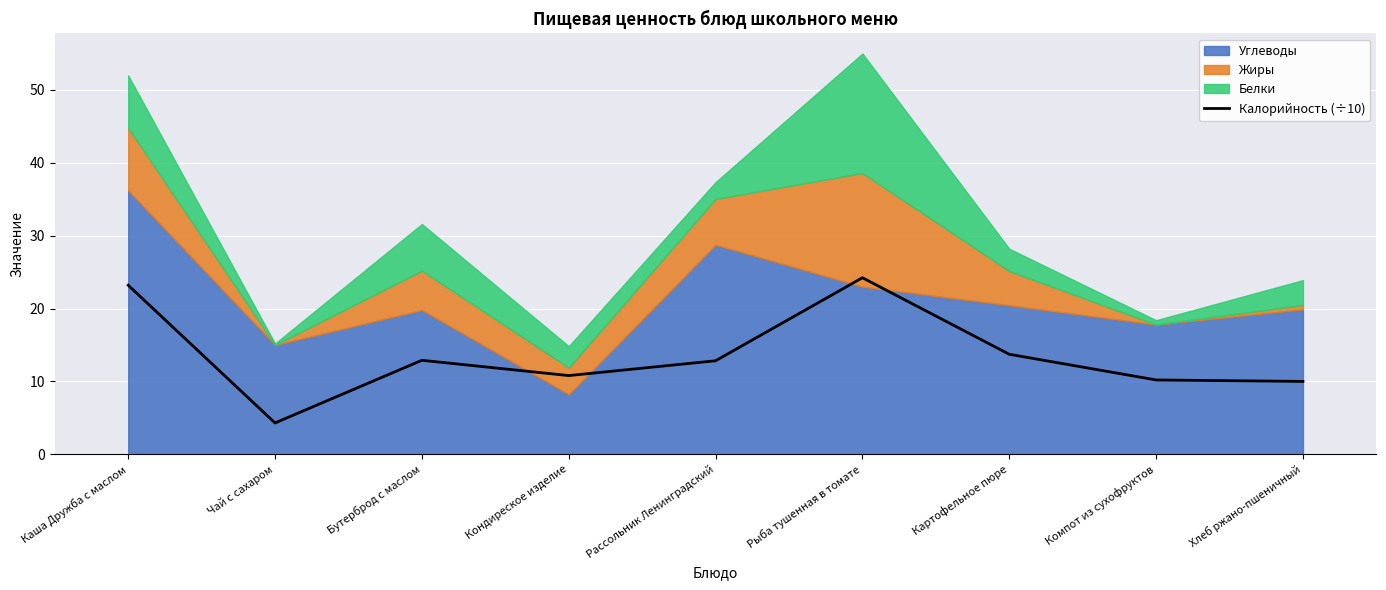

Which label corresponds to the largest value in the chart?

Рыба тушенная в томате